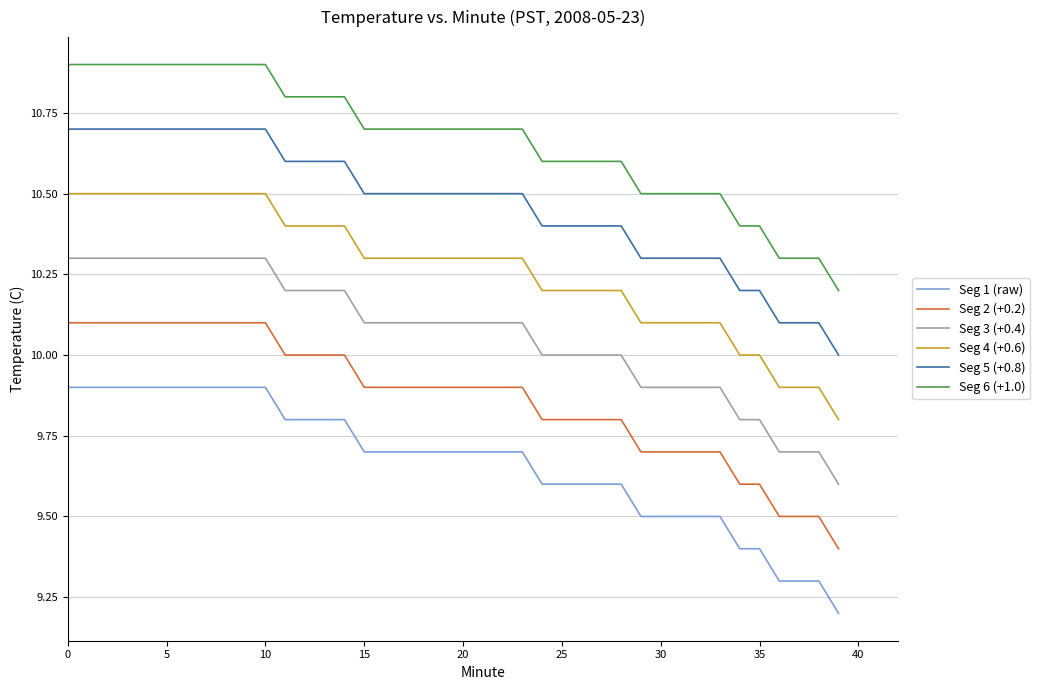

Which series has the largest total across all categories?

Seg 6 (+1.0)